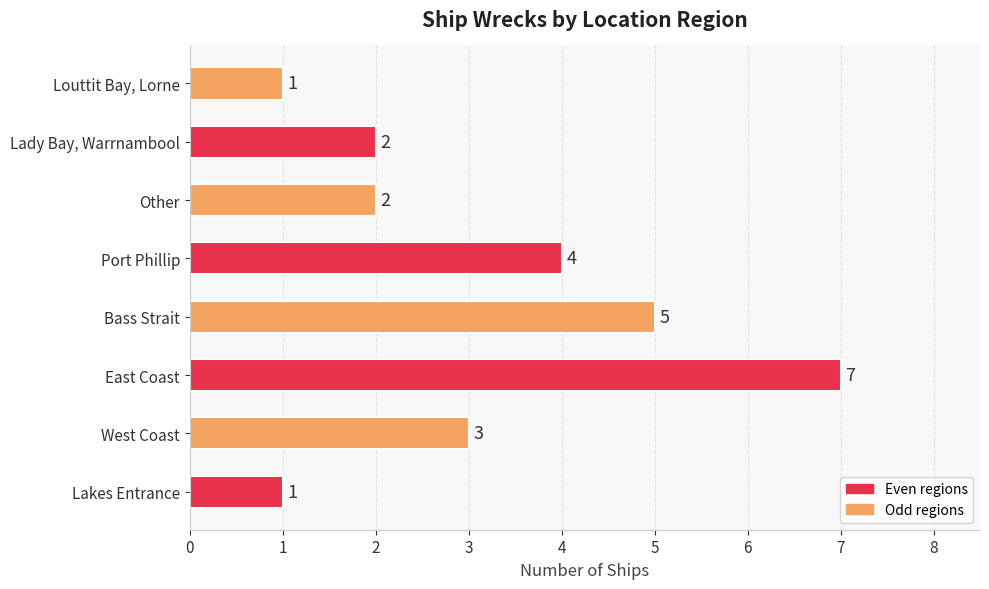

What is the average value?

3